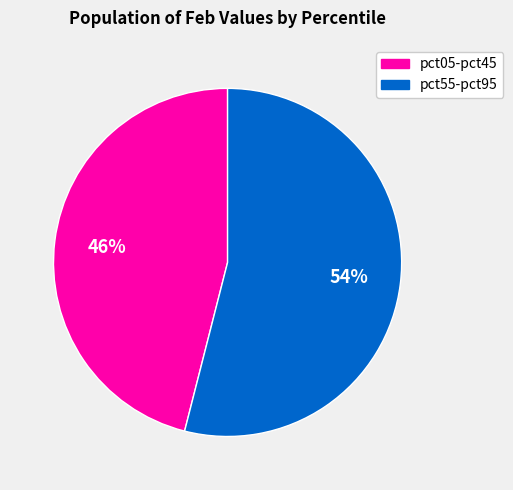

To the nearest percent, what is the difference between the largest and smallest slice percentages?

8%